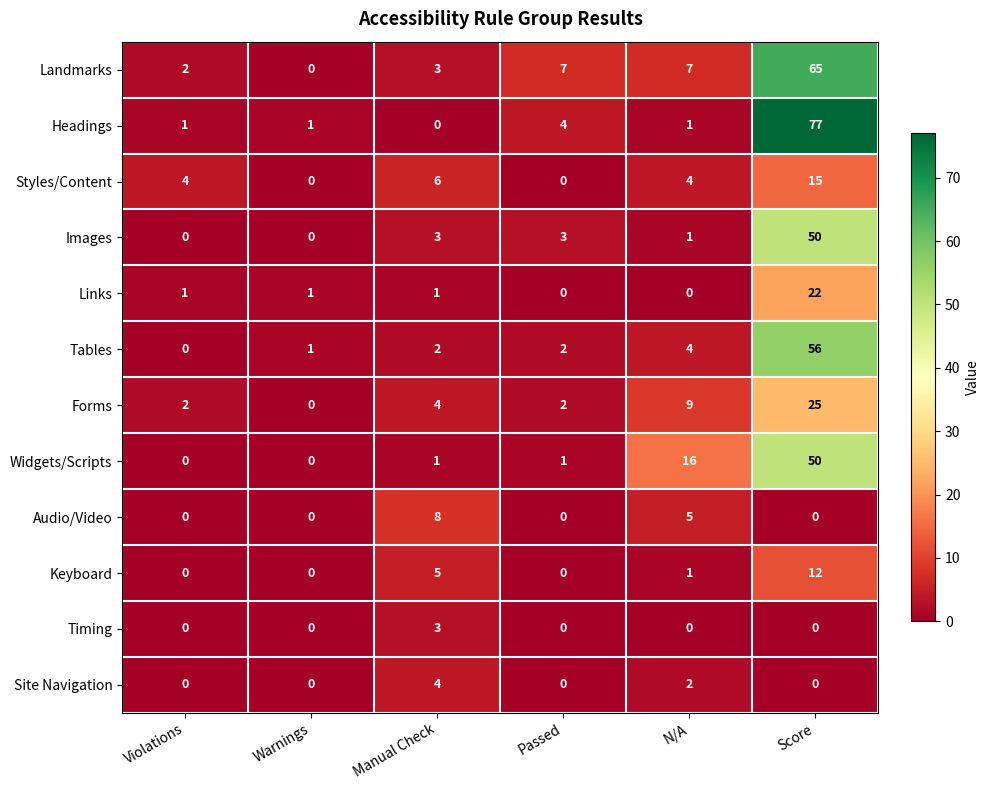

What is the sum of all Tables values?

65